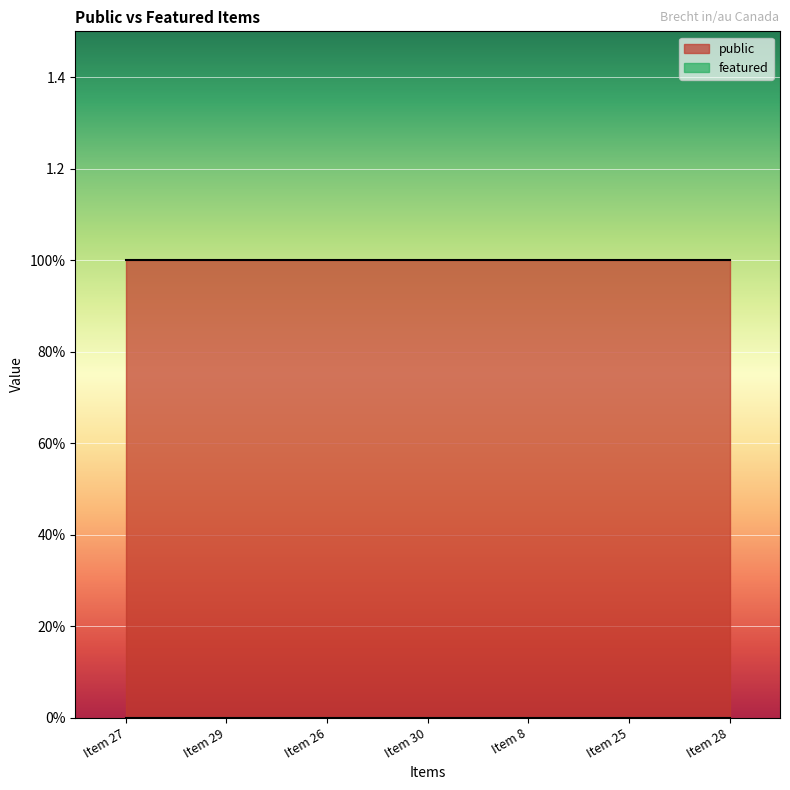

At which label does featured reach its peak?

Item 27